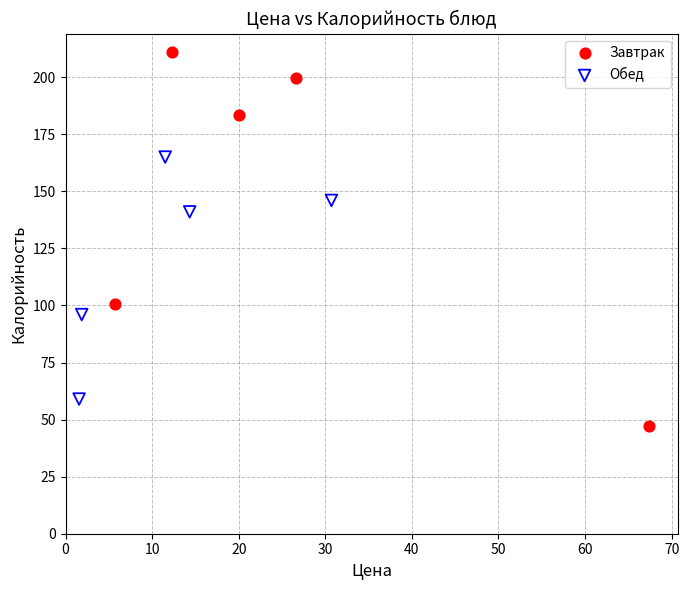

Which series reaches the maximum Y coordinate?

Завтрак